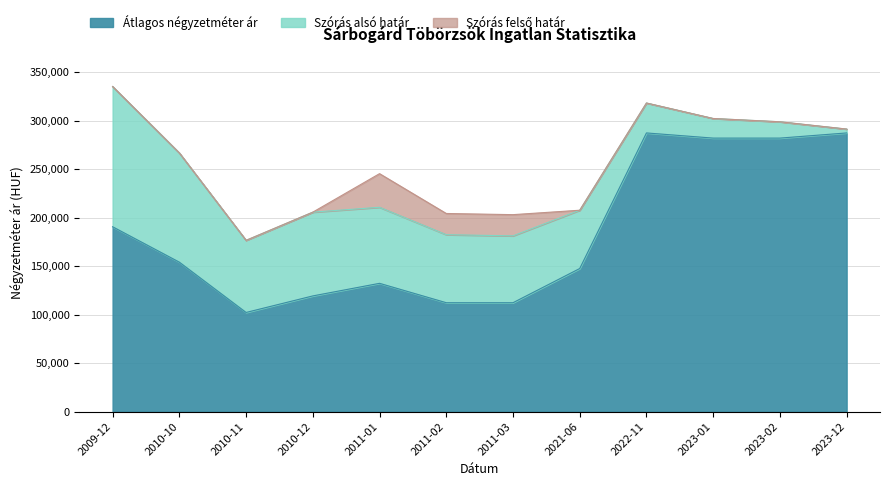

The Szórás felső határ series shows 145134 at 2011-01. True or false?

False